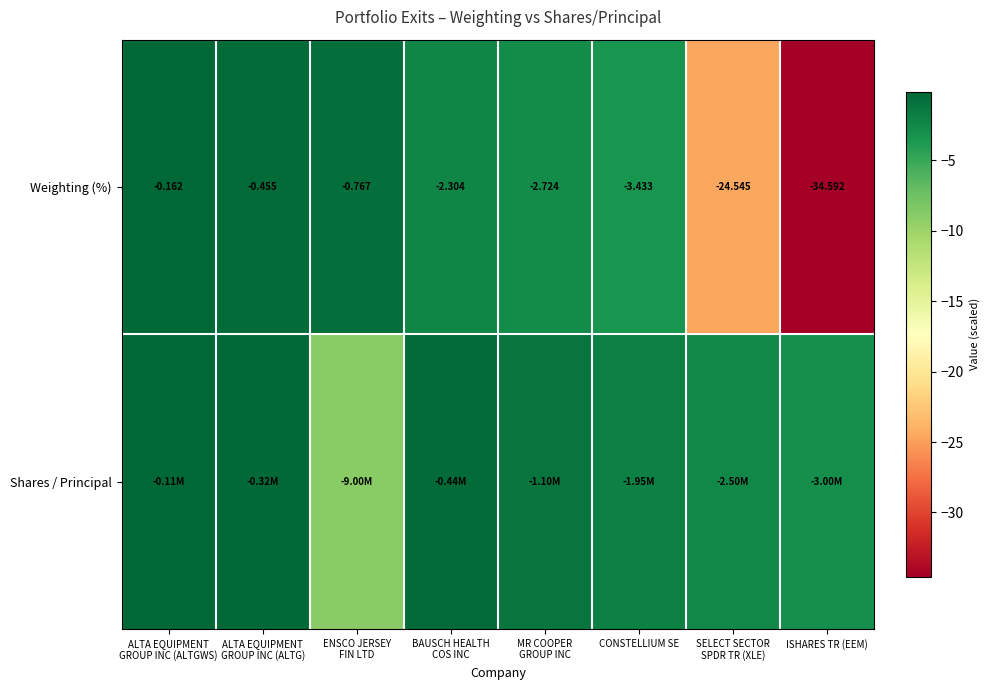

True or false: Weighting (%) has a value of -2.3 at BAUSCH HEALTH COS INC.

True